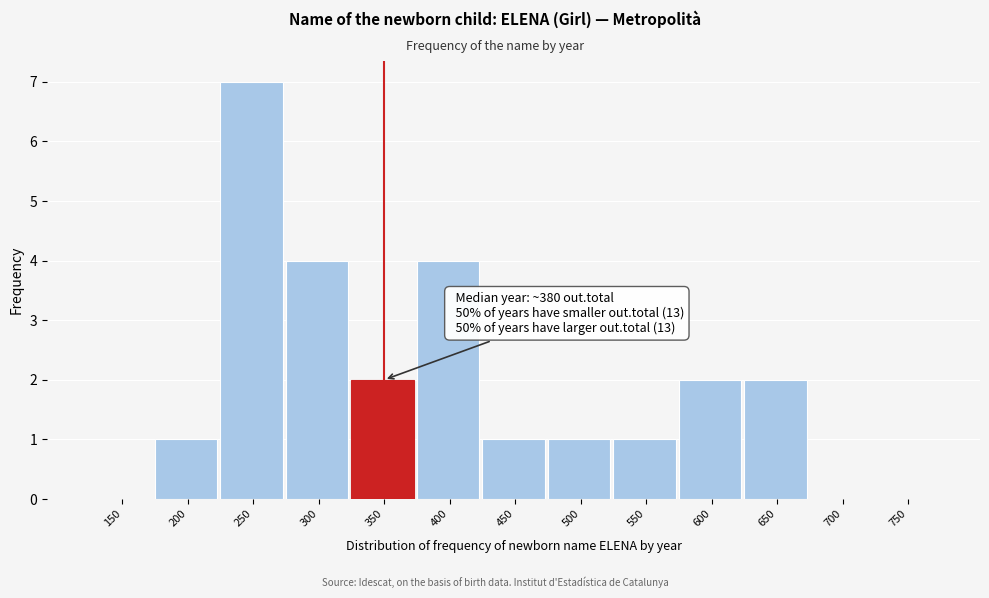

Reading left to right, extract all data points from this chart.

150=0	200=1	250=7	300=4	350=2	400=4	450=1	500=1	550=1	600=2	650=2	700=0	750=0